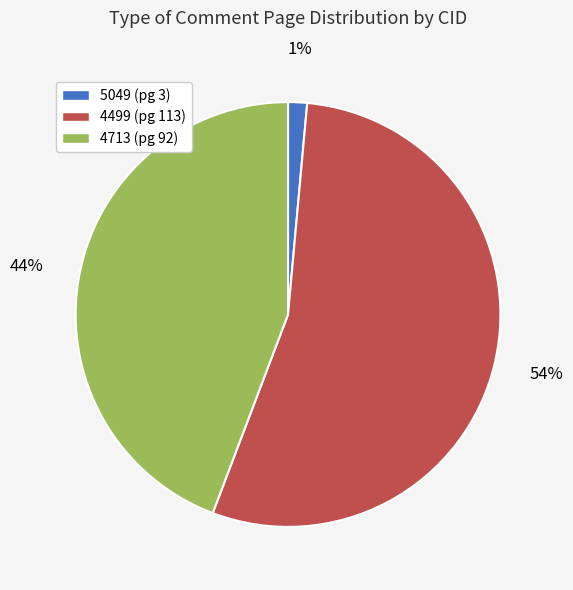

Which category has the biggest portion of the pie?

4499